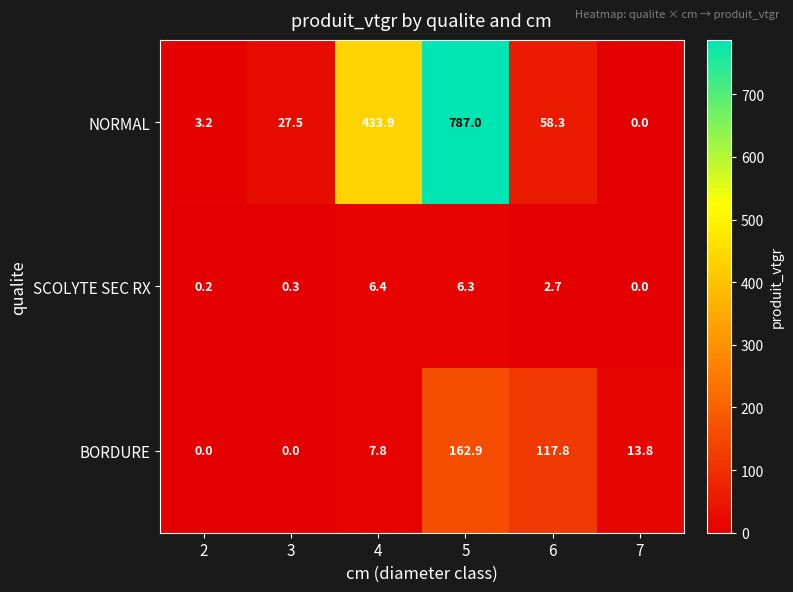

What is the greatest value displayed?

787.0